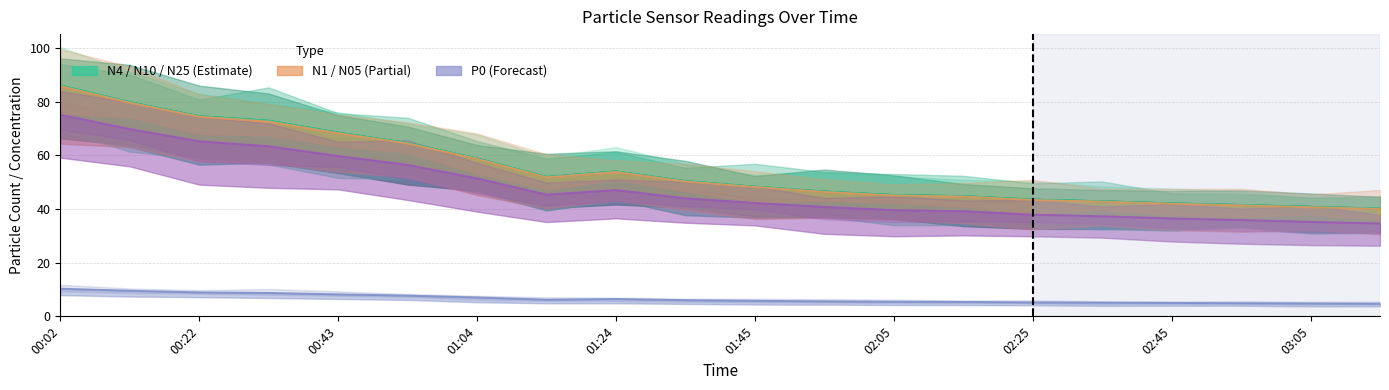

The value of N05 at 03:15 is 34.6. True or false?

True